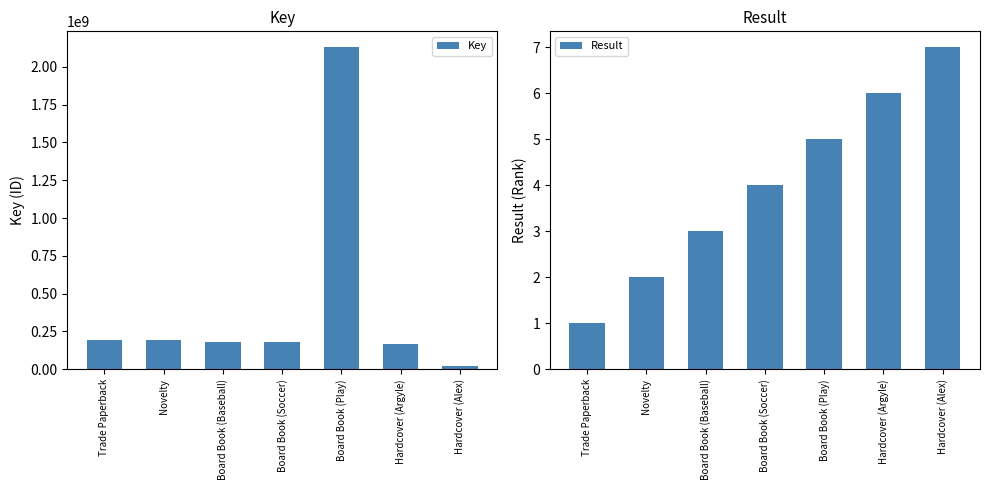

Which series has the largest range (max minus min)?

Key